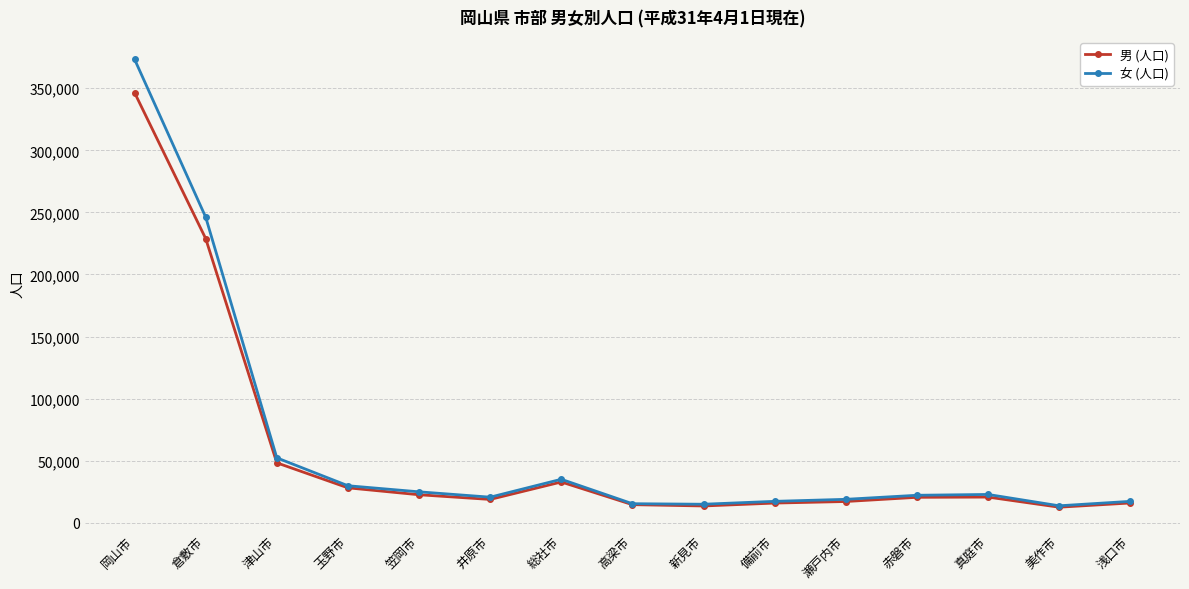

What is the label of the 6th point from the right?

備前市